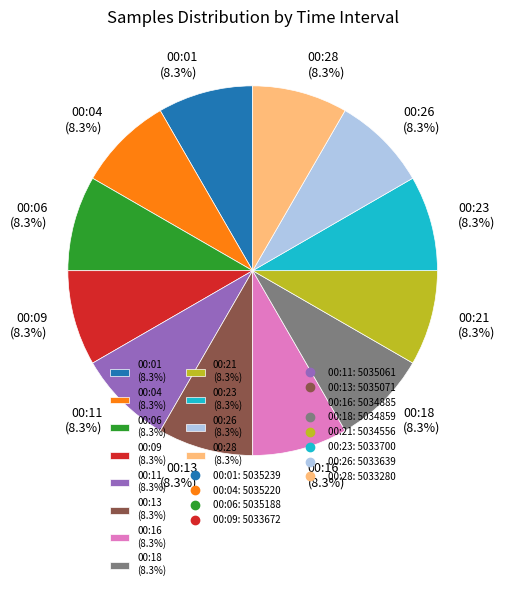

Approximately how many times larger is the value at 00:09 (8.3%) compared to 00:13 (8.3%)?

1.0